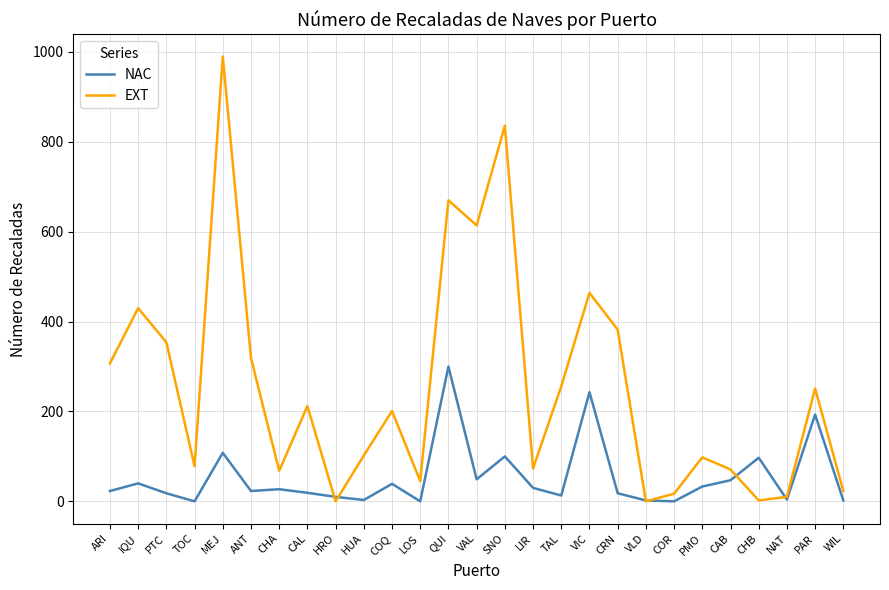

What position from the right is ARI?

27